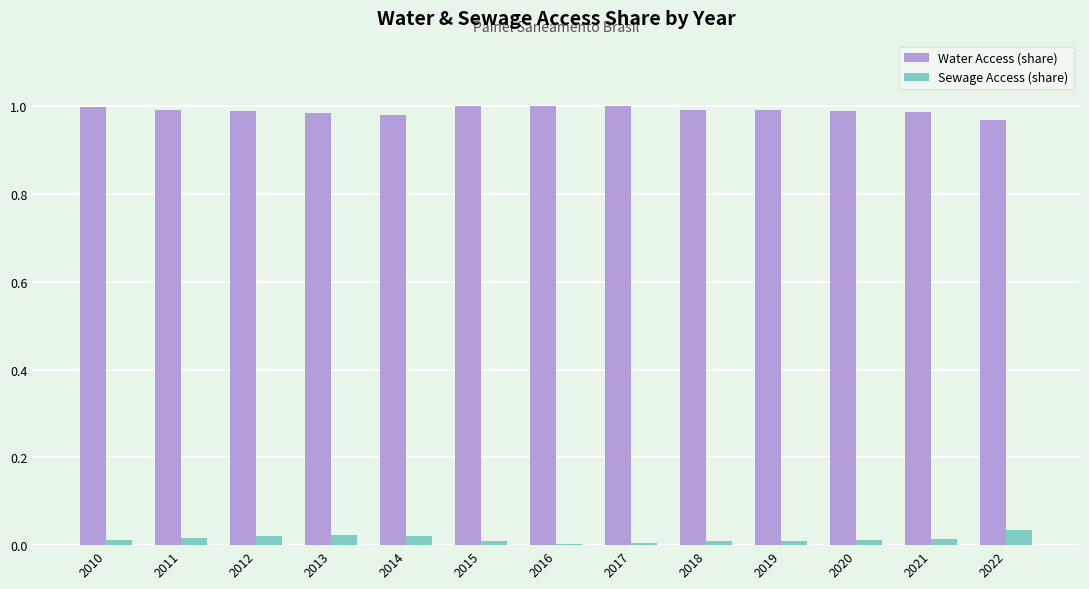

What are all the series names shown in the legend?

Water Access (share), Sewage Access (share)